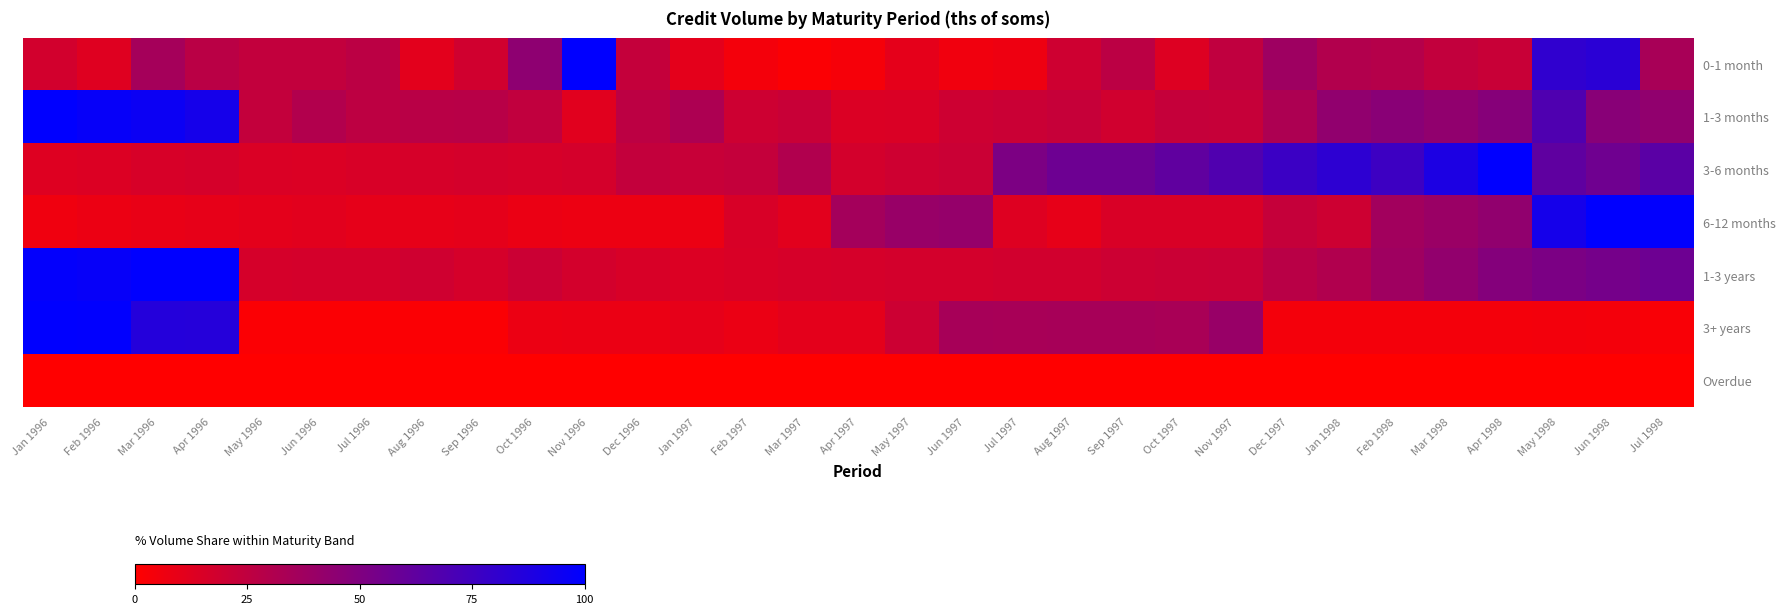

What is the total value across all series at Oct 1997?

168.6